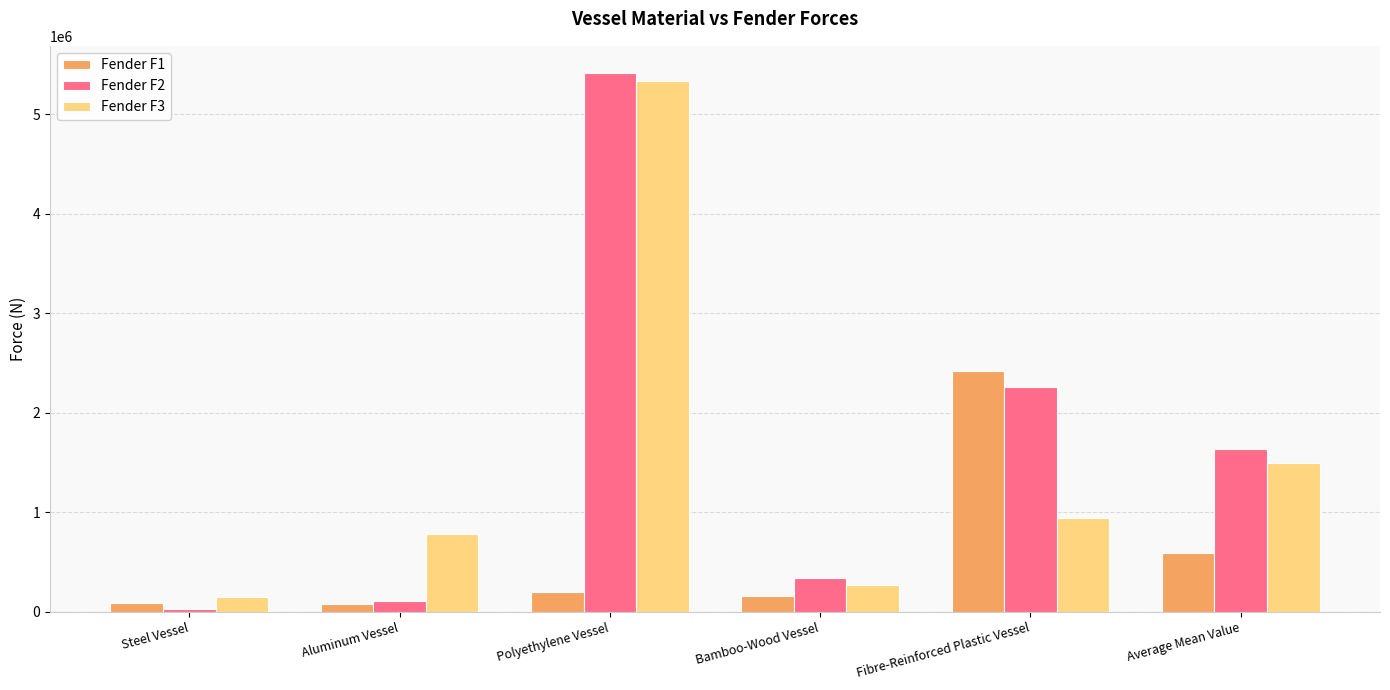

Is it true that Fender F1 equals 2417200.0 at Fibre-Reinforced Plastic Vessel?

True